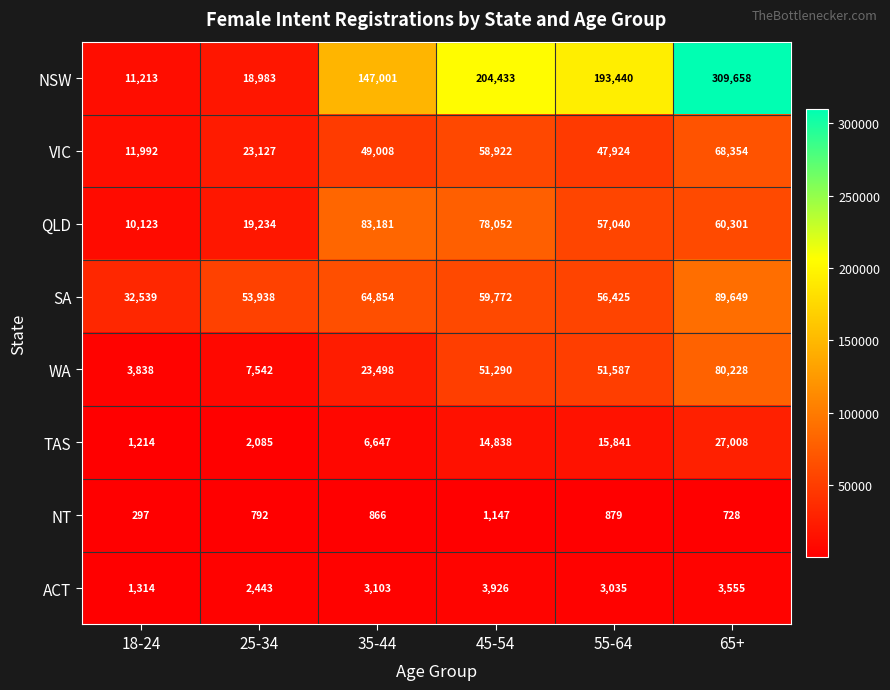

What is the sum of the VIC values at 55-64 and 65+?

116278